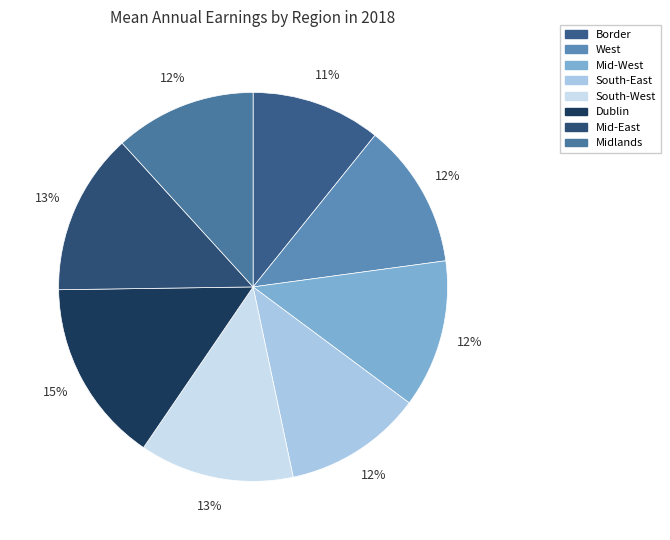

Combined, what portion of the pie is South-East and Mid-West?

23.8%